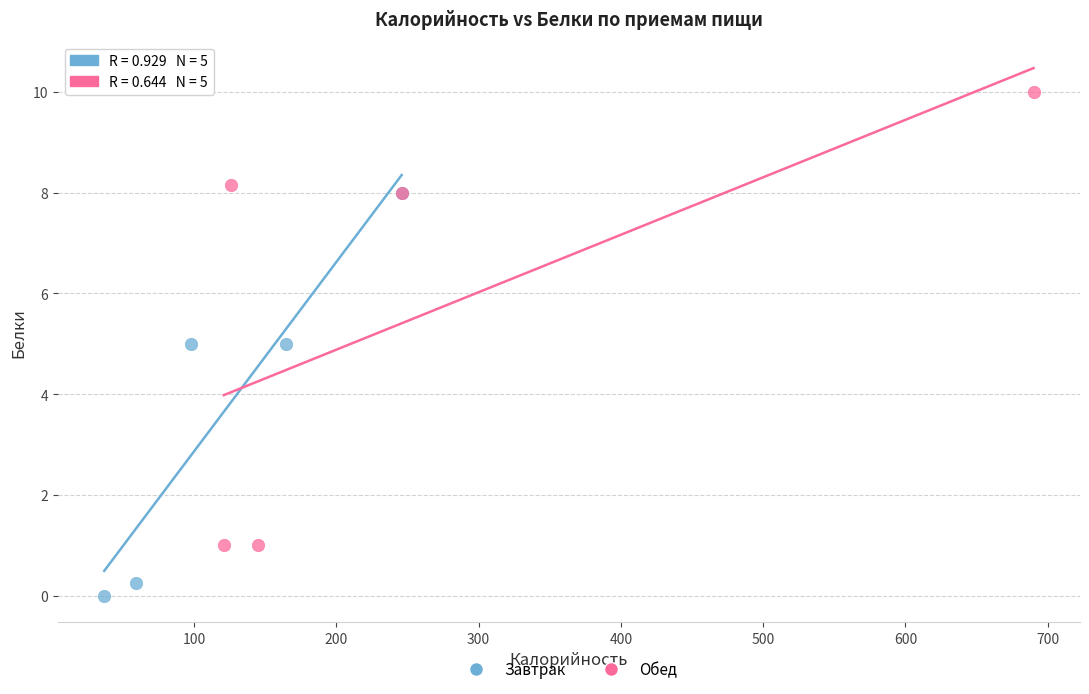

Which series has the widest spread of Y values?

Обед